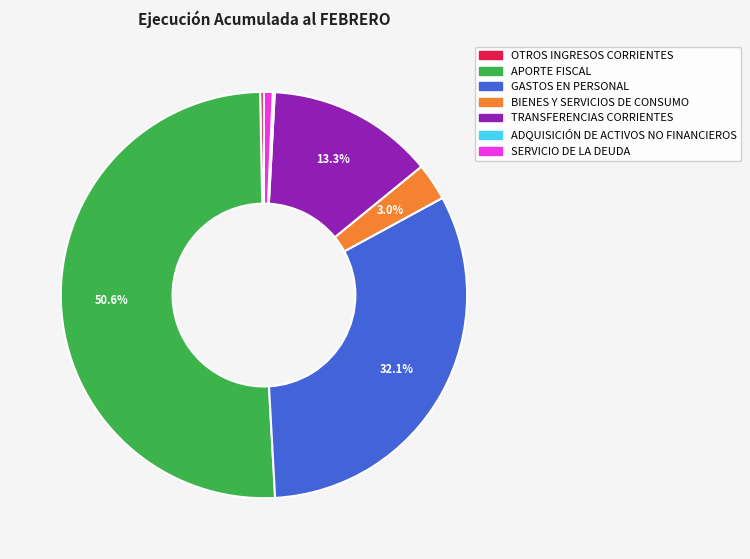

Which slice is the largest?

APORTE FISCAL